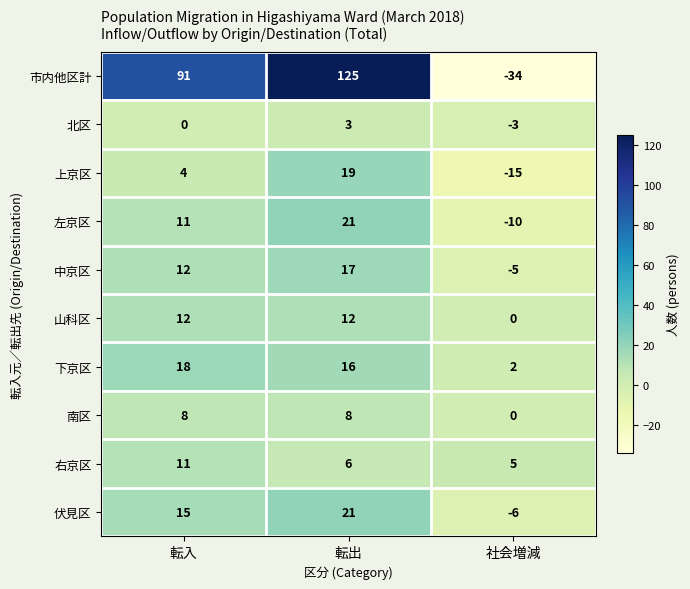

Which series has the largest total across all categories?

市内他区計